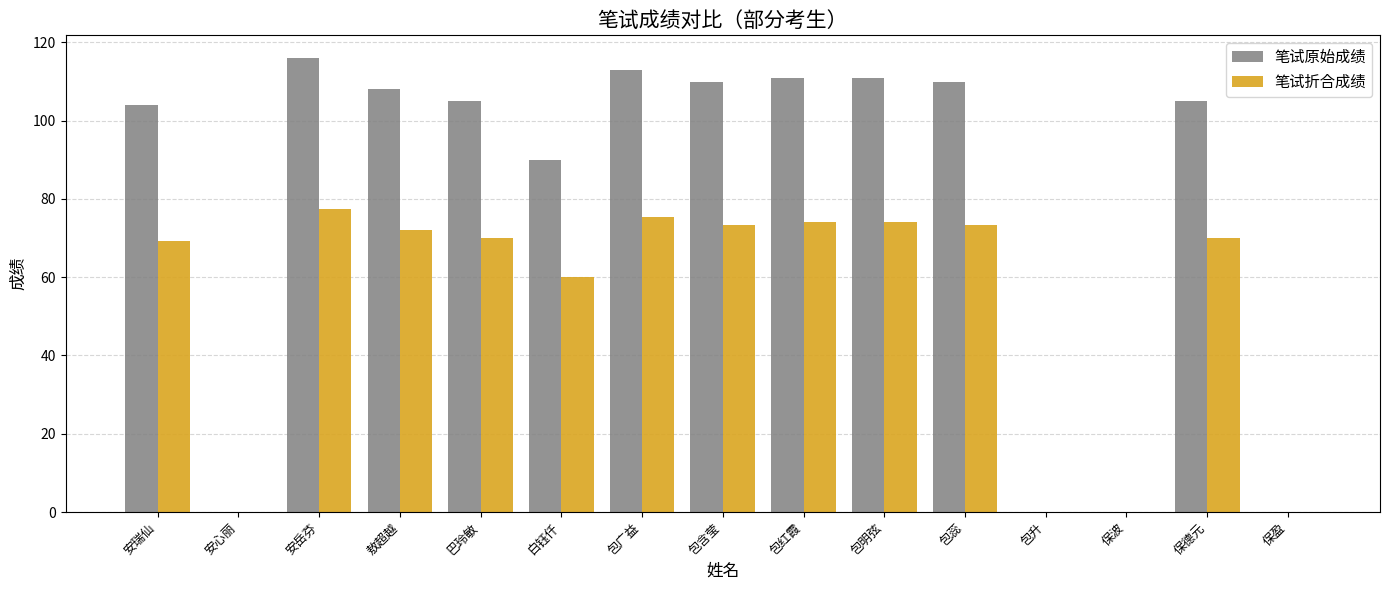

What is the average value of the 笔试原始成绩 series?

78.9